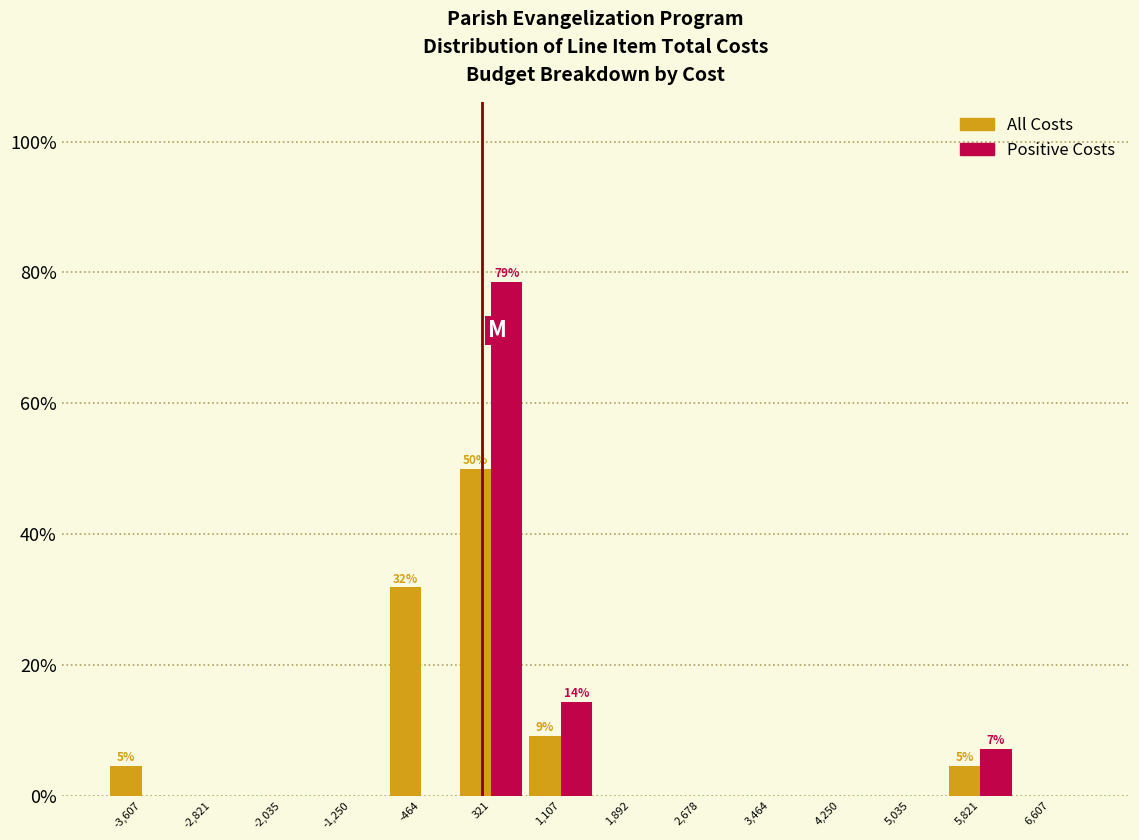

In the All Costs series, which range on the x-axis has the tallest bar?

-100 to 700